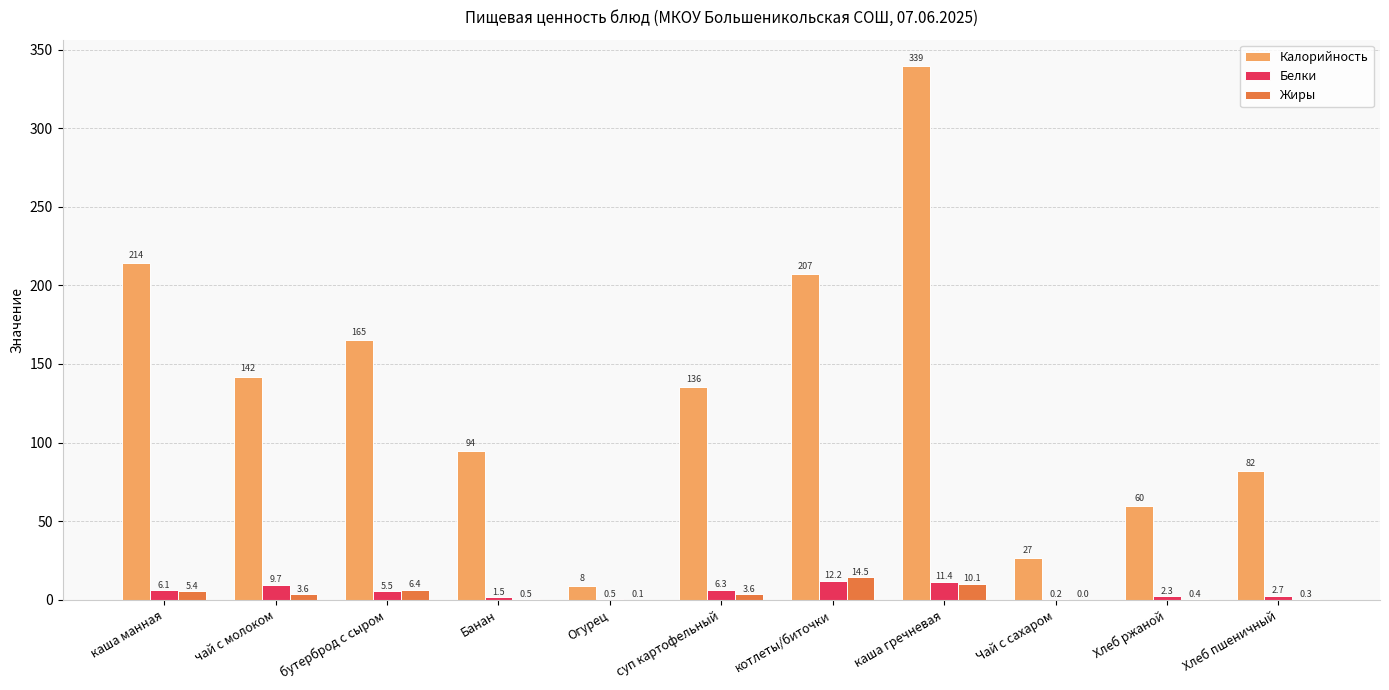

What is the sum of all Жиры values?

44.9